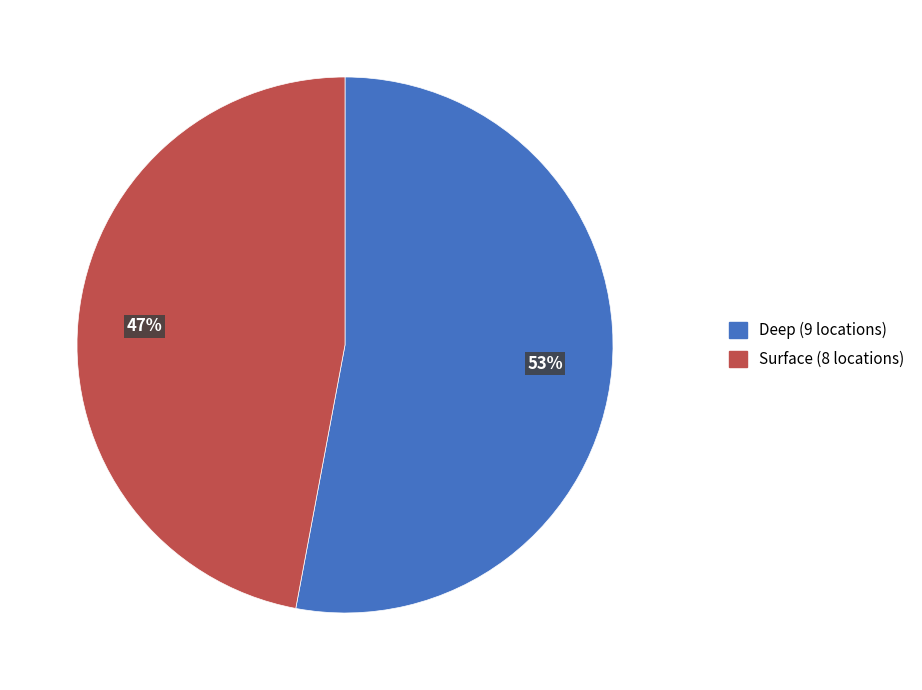

What is the smallest slice in the pie chart?

Surface